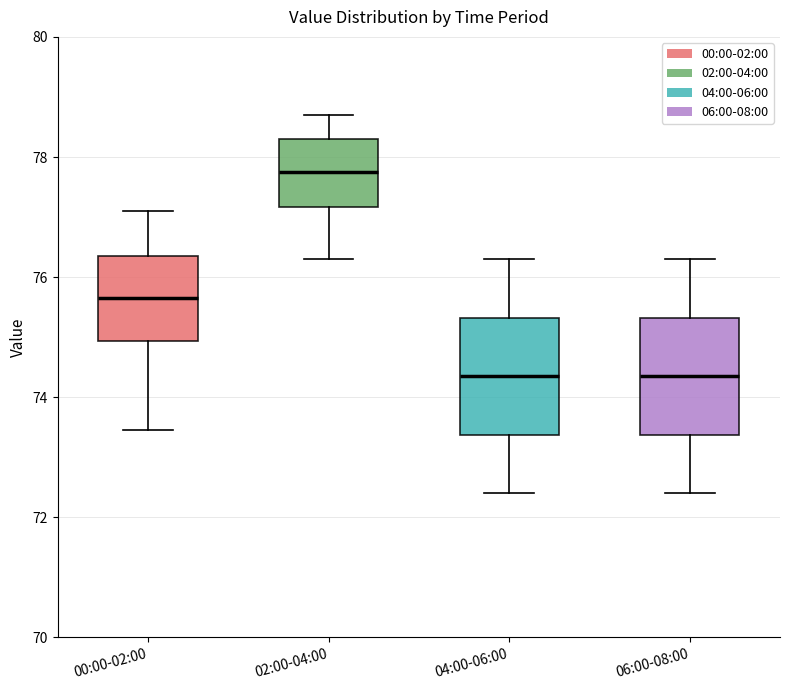

Reading left to right, transcribe this box plot: for each box, give where its median line is, the range the box spans, and where its two whiskers end, as read against the y-axis. The values are not printed on the chart, so give them approximately, as read against the axis.

00:00-02:00: median 75.6, box 75.0 to 76.4, whiskers 73.4 to 77.2
02:00-04:00: median 77.8, box 77.2 to 78.4, whiskers 76.4 to 78.8
04:00-06:00: median 74.4, box 73.4 to 75.4, whiskers 72.4 to 76.4
06:00-08:00: median 74.4, box 73.4 to 75.4, whiskers 72.4 to 76.4